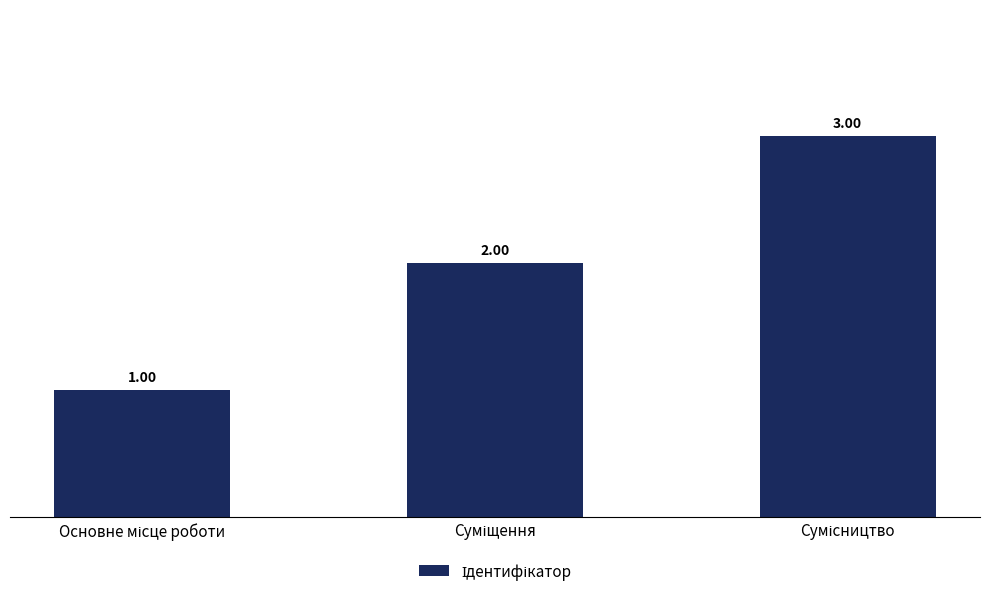

What is the sum of all values?

6